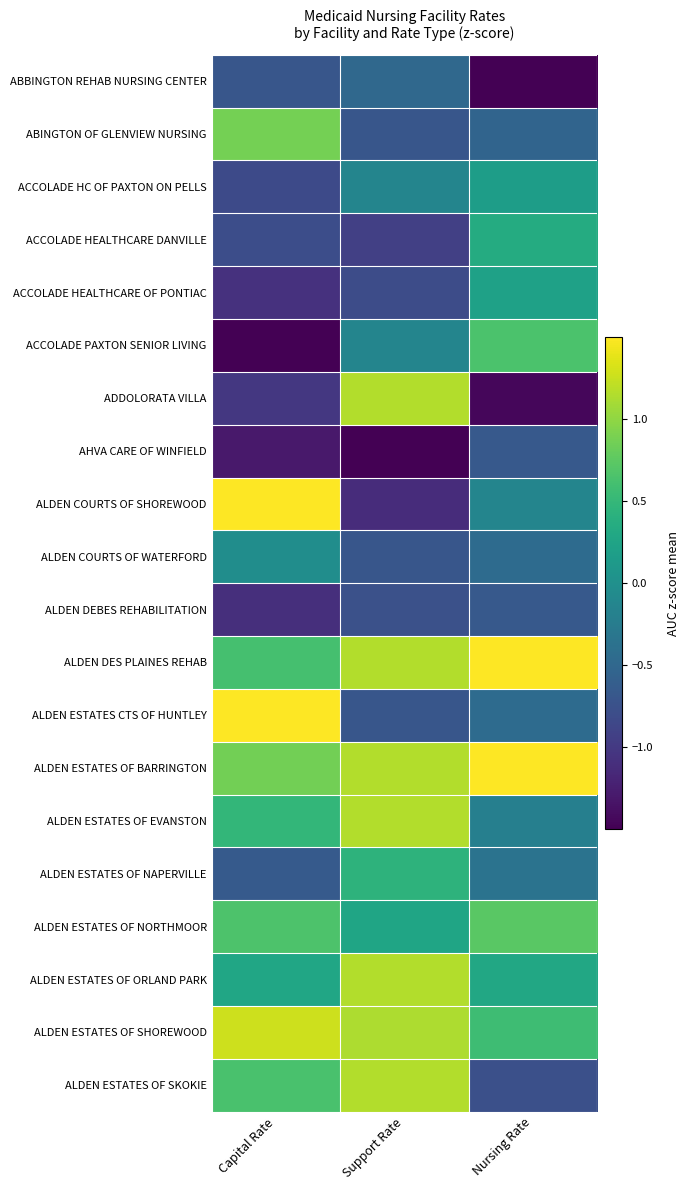

Reading left to right, what are all the values shown in this chart?

ABBINGTON REHAB NURSING CENTER: Capital Rate=-0.7	Support Rate=-0.5	Nursing Rate=-1.8
ABINGTON OF GLENVIEW NURSING: Capital Rate=0.9	Support Rate=-0.7	Nursing Rate=-0.5
ACCOLADE HC OF PAXTON ON PELLS: Capital Rate=-0.8	Support Rate=-0.1	Nursing Rate=0.2
ACCOLADE HEALTHCARE DANVILLE: Capital Rate=-0.8	Support Rate=-0.9	Nursing Rate=0.3
ACCOLADE HEALTHCARE OF PONTIAC: Capital Rate=-1.1	Support Rate=-0.8	Nursing Rate=0.2
ACCOLADE PAXTON SENIOR LIVING: Capital Rate=-1.6	Support Rate=-0.1	Nursing Rate=0.7
ADDOLORATA VILLA: Capital Rate=-1.0	Support Rate=1.2	Nursing Rate=-1.4
AHVA CARE OF WINFIELD: Capital Rate=-1.3	Support Rate=-2.3	Nursing Rate=-0.7
ALDEN COURTS OF SHOREWOOD: Capital Rate=1.8	Support Rate=-1.1	Nursing Rate=-0.1
ALDEN COURTS OF WATERFORD: Capital Rate=-0.0	Support Rate=-0.7	Nursing Rate=-0.4
ALDEN DEBES REHABILITATION: Capital Rate=-1.1	Support Rate=-0.8	Nursing Rate=-0.7
ALDEN DES PLAINES REHAB: Capital Rate=0.6	Support Rate=1.2	Nursing Rate=1.8
ALDEN ESTATES CTS OF HUNTLEY: Capital Rate=1.5	Support Rate=-0.7	Nursing Rate=-0.5
ALDEN ESTATES OF BARRINGTON: Capital Rate=0.9	Support Rate=1.2	Nursing Rate=2.7
ALDEN ESTATES OF EVANSTON: Capital Rate=0.5	Support Rate=1.2	Nursing Rate=-0.2
ALDEN ESTATES OF NAPERVILLE: Capital Rate=-0.6	Support Rate=0.4	Nursing Rate=-0.4
ALDEN ESTATES OF NORTHMOOR: Capital Rate=0.7	Support Rate=0.3	Nursing Rate=0.7
ALDEN ESTATES OF ORLAND PARK: Capital Rate=0.3	Support Rate=1.2	Nursing Rate=0.3
ALDEN ESTATES OF SHOREWOOD: Capital Rate=1.3	Support Rate=1.1	Nursing Rate=0.6
ALDEN ESTATES OF SKOKIE: Capital Rate=0.6	Support Rate=1.2	Nursing Rate=-0.8